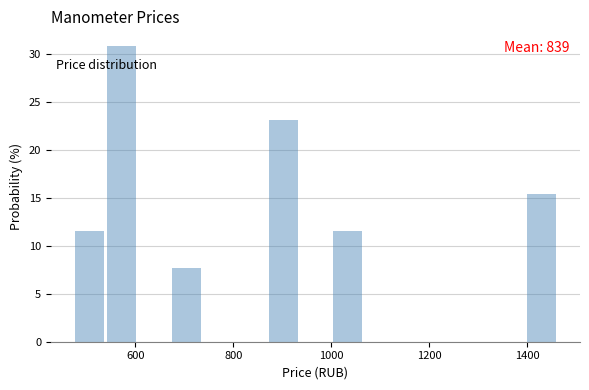

Around what value on the x-axis is the tallest bar? Give the approximate position of its centre, as read against the axis.

580